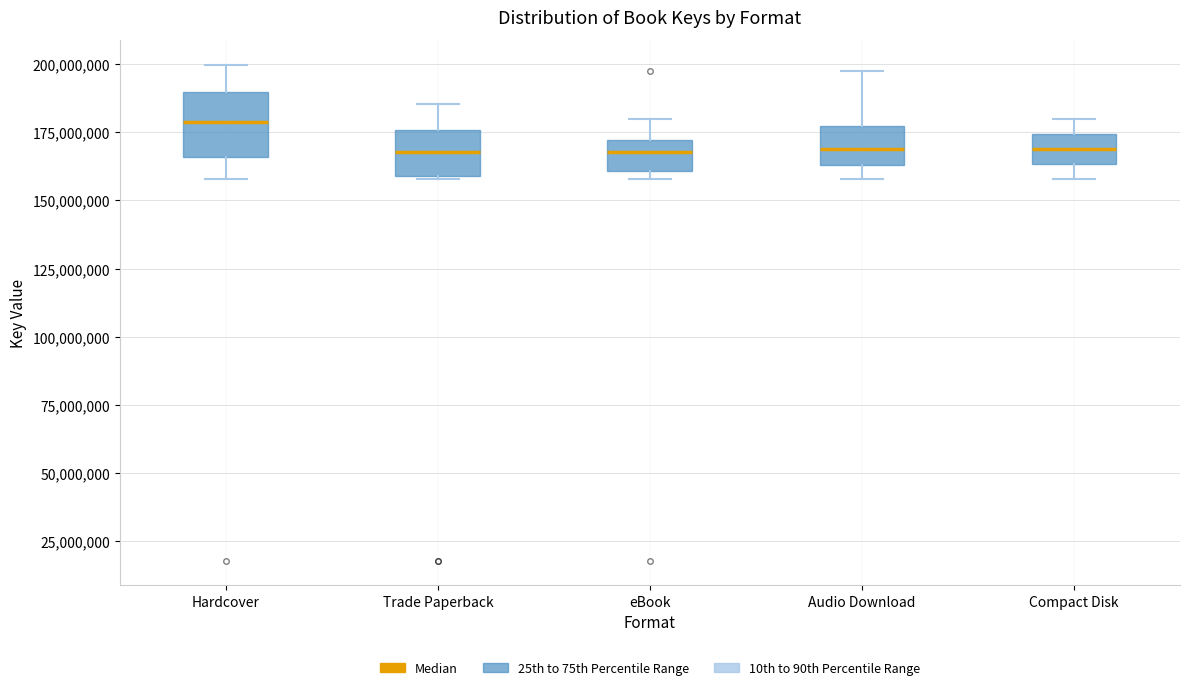

Where is the lower edge of the box for Audio Download on the y-axis? The values are not printed on the chart, so give them approximately, as read against the axis.

165000000